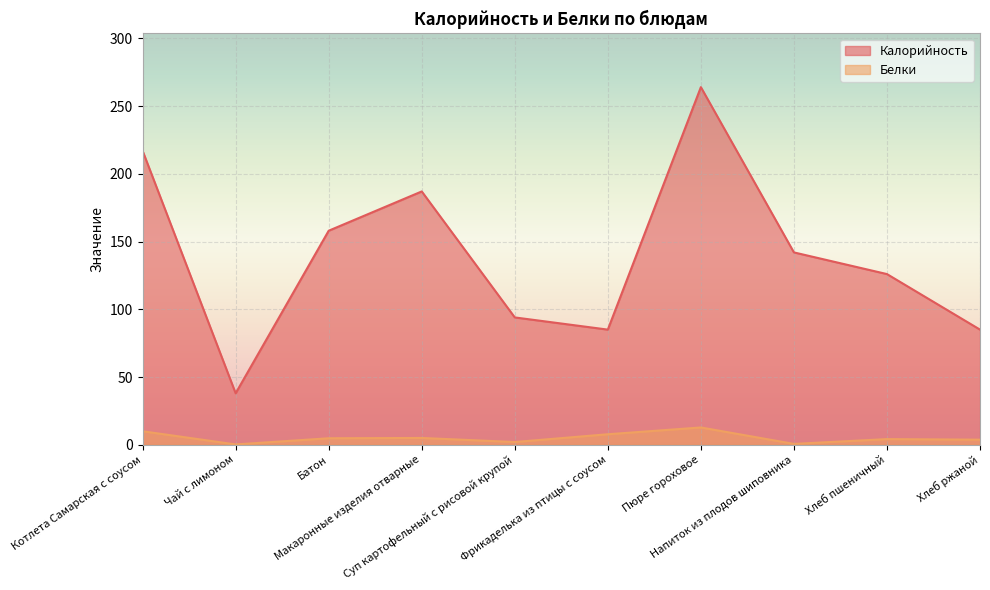

What is the spread (max minus min) of values at Чай с лимоном?

37.8